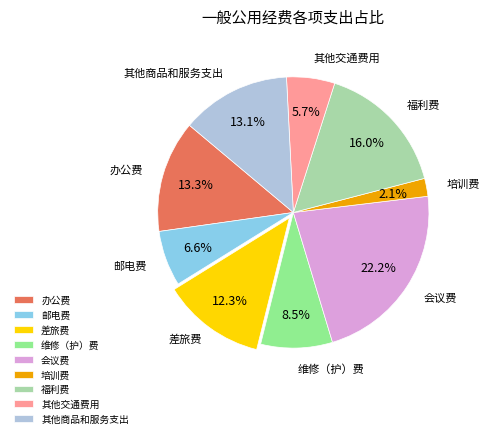

Between 培训费 and 福利费, which is larger?

福利费